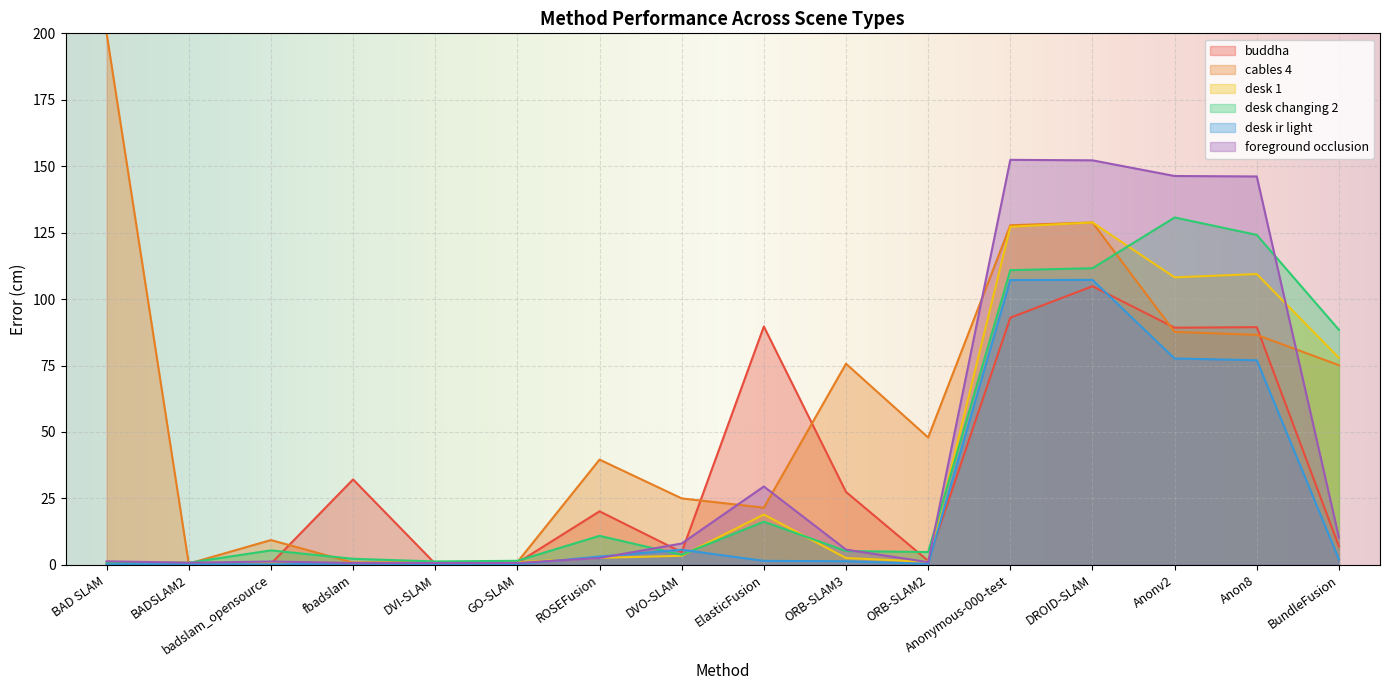

How many data points does each series have?

16